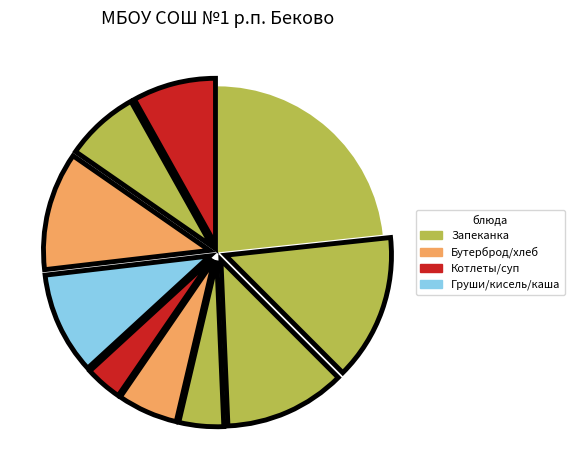

Count the number of slices in the pie.

10